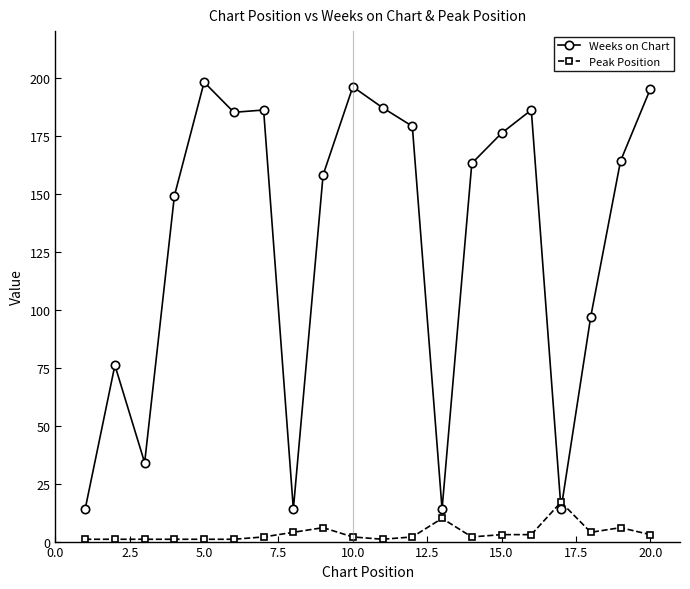

Which series has the widest spread of values?

Weeks on Chart